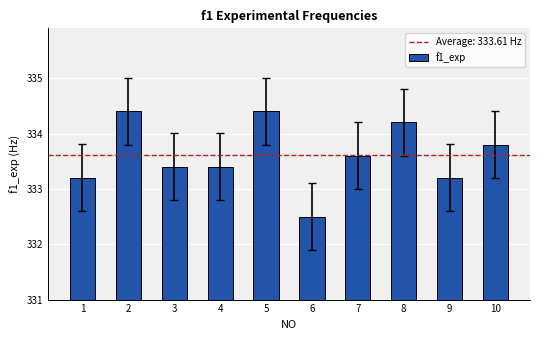

What is the value of the 10th bar from the left?

333.8